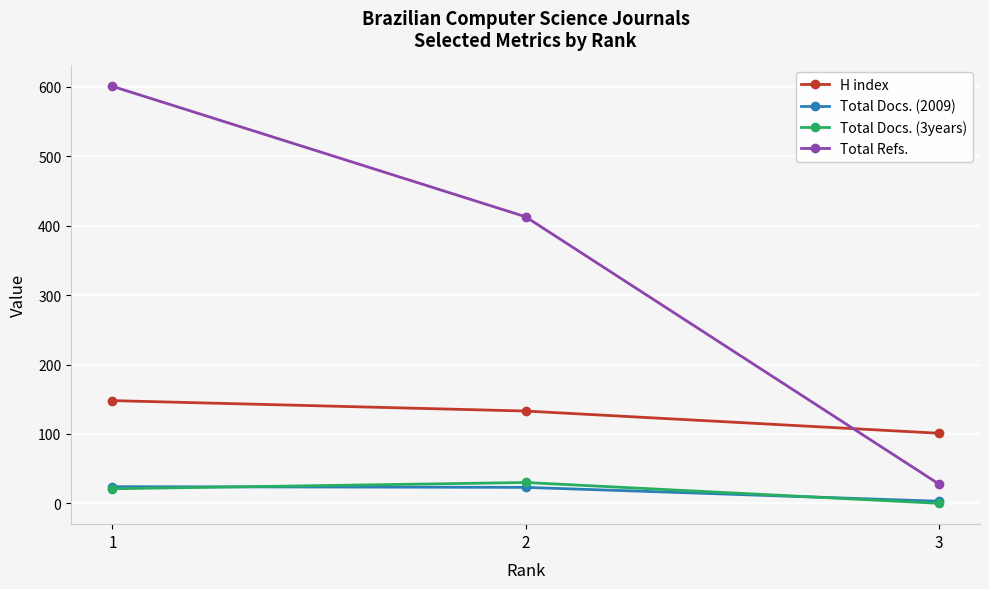

How many data points in Total Refs. are less than 413?

1